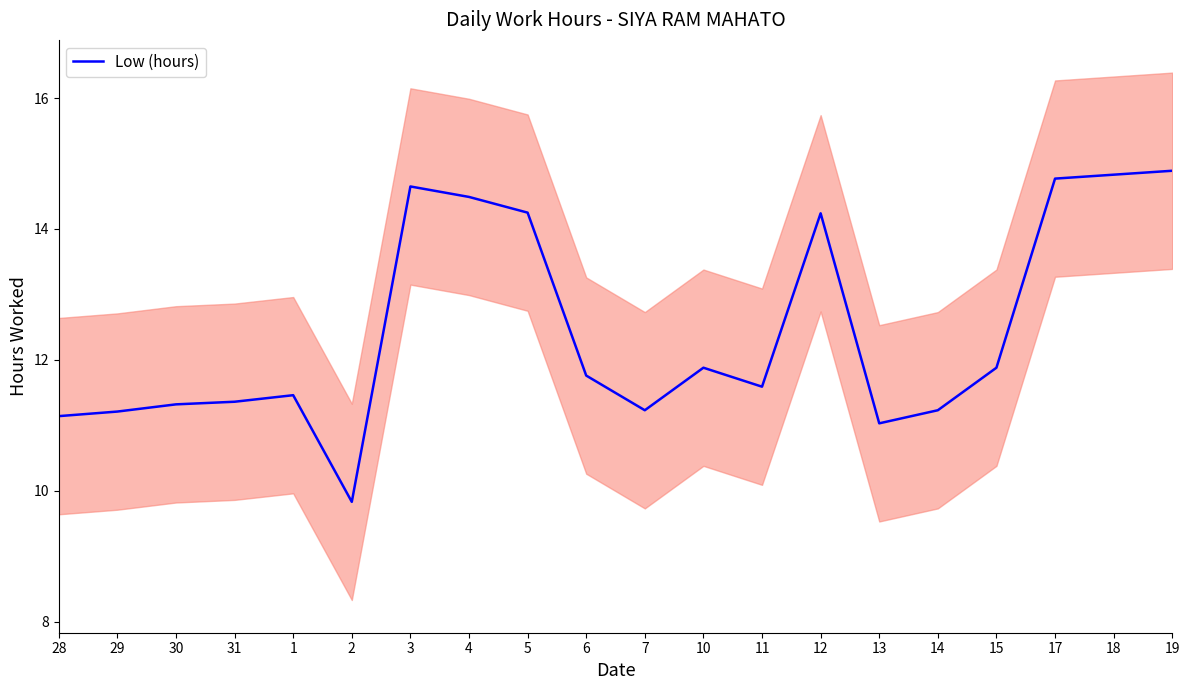

Count the number of categories in the chart.

20